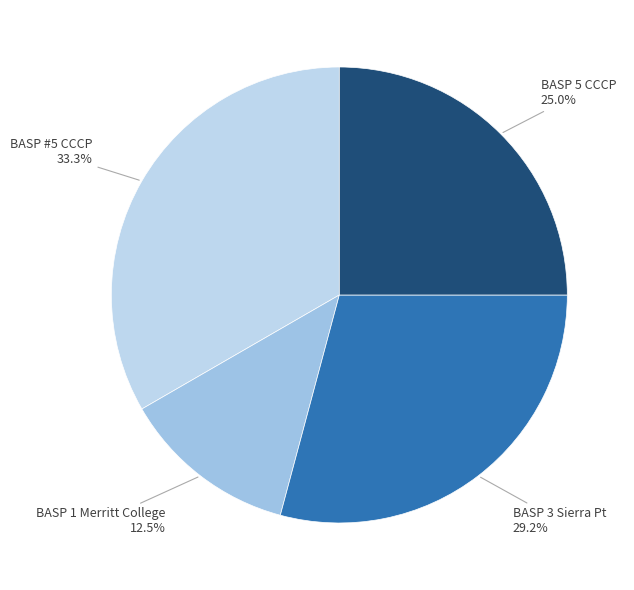

Rank the categories by value from lowest to highest.

BASP 1 Merritt College, BASP 5 CCCP, BASP 3 Sierra Pt, BASP #5 CCCP